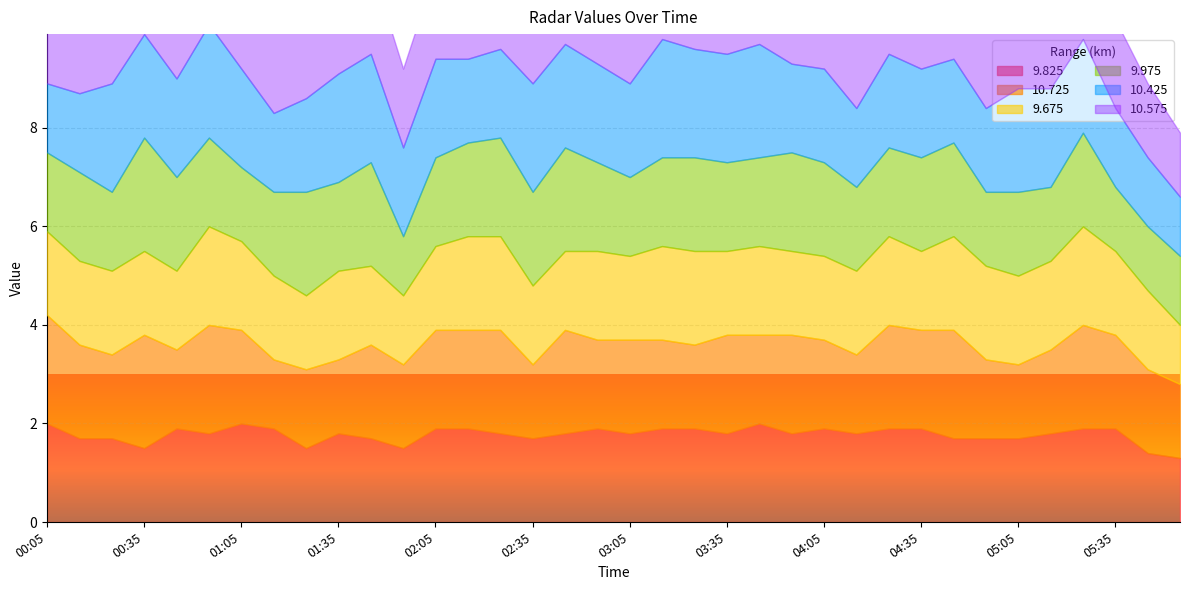

Does the chart display data point markers on the line(s)?

No